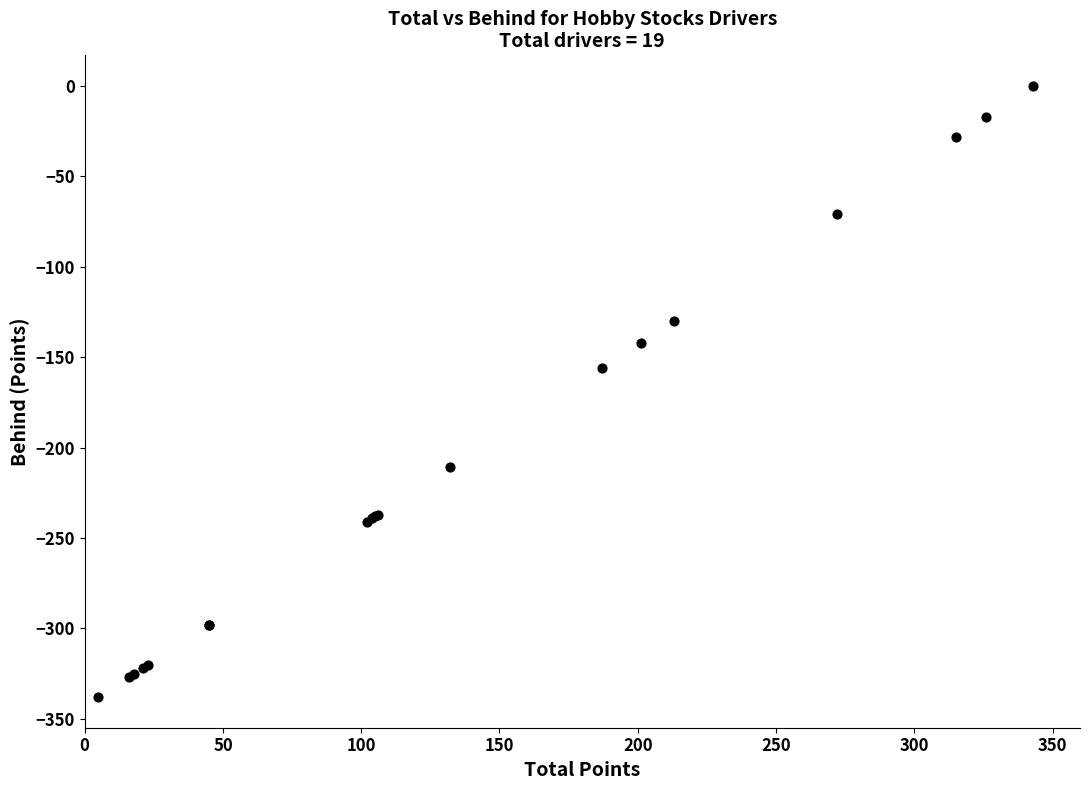

What Y value in the scatter plot is closest to -169?

-156